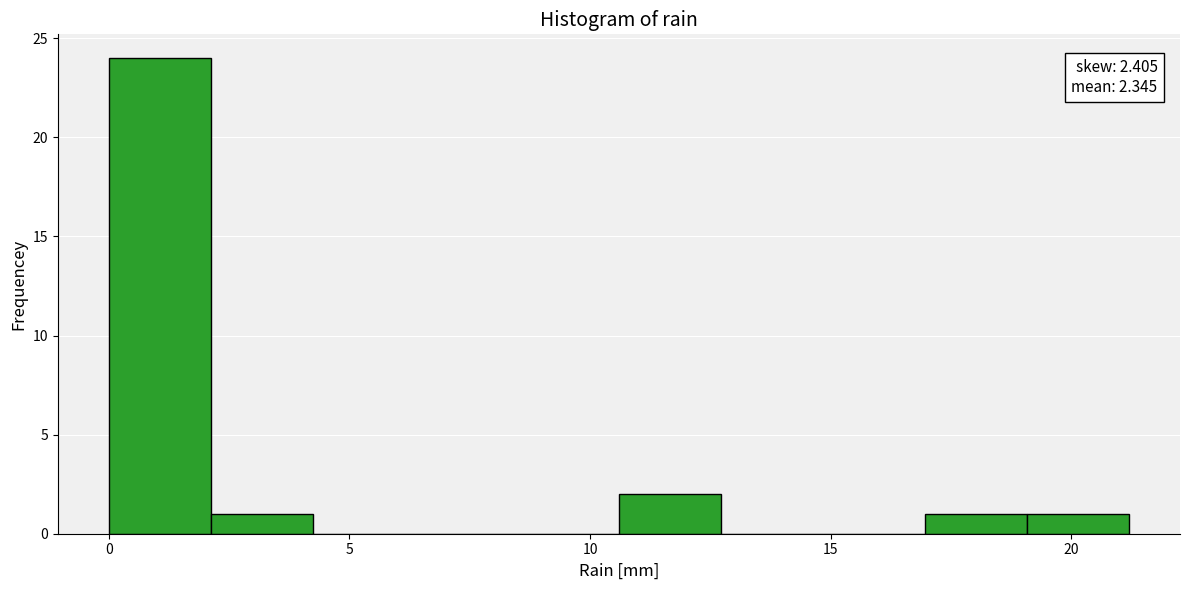

Which range on the x-axis has the tallest bar?

0.0 to 2.0